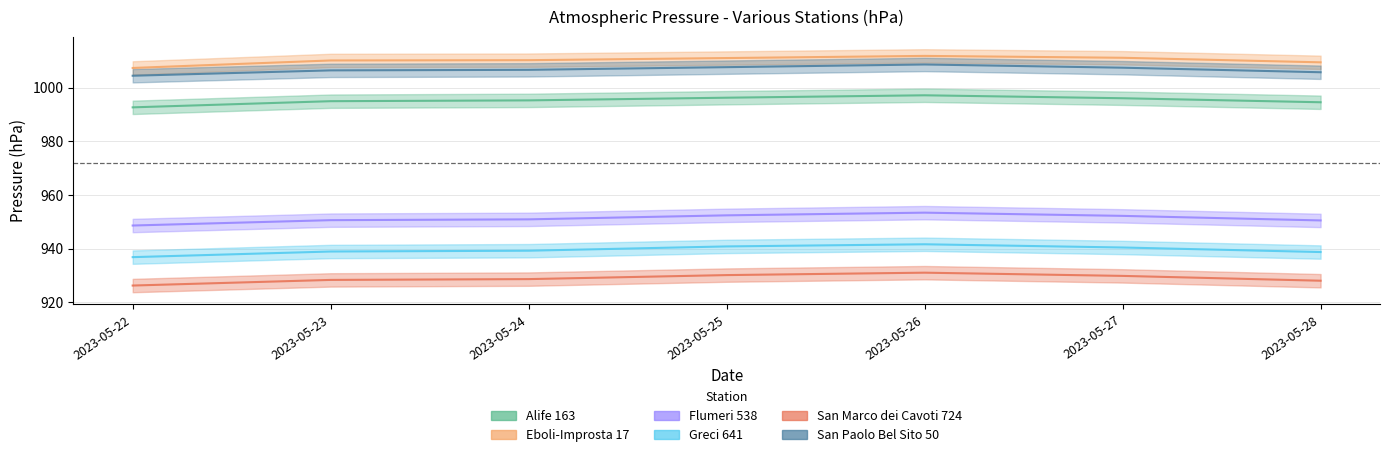

Reading left to right, transcribe all the data shown in this chart.

Alife 163: 992.7	995.0	995.3	996.3	997.2	996.1	994.6
Eboli-Improsta 17: 1007.4	1010.2	1010.3	1011.1	1011.9	1011.2	1009.5
Flumeri 538: 948.6	950.6	950.9	952.4	953.4	952.2	950.5
Greci 641: 936.8	938.9	939.2	940.8	941.6	940.4	938.7
San Marco dei Cavoti 724: 926.2	928.3	928.6	930.1	931.0	929.8	928.0
San Paolo Bel Sito 50: 1004.5	1006.5	1006.7	1007.7	1008.7	1007.5	1005.8